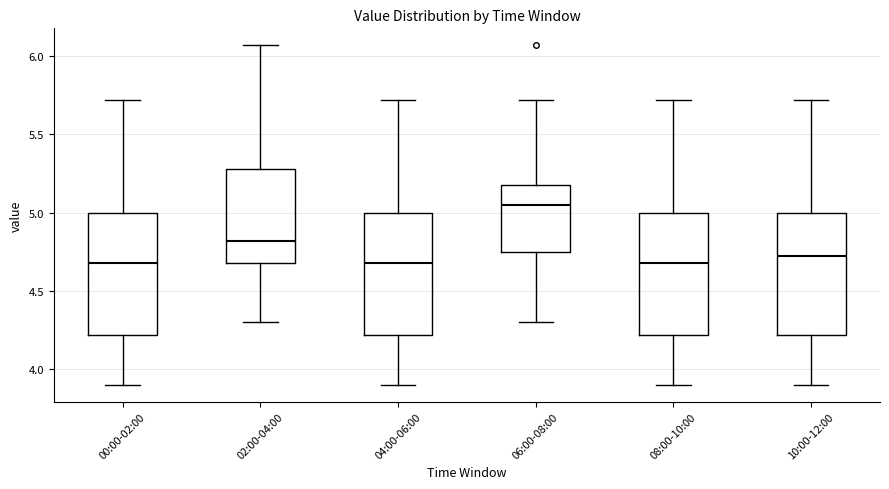

Where is the lower edge of the box for 04:00-06:00 on the y-axis? The values are not printed on the chart, so give them approximately, as read against the axis.

4.20